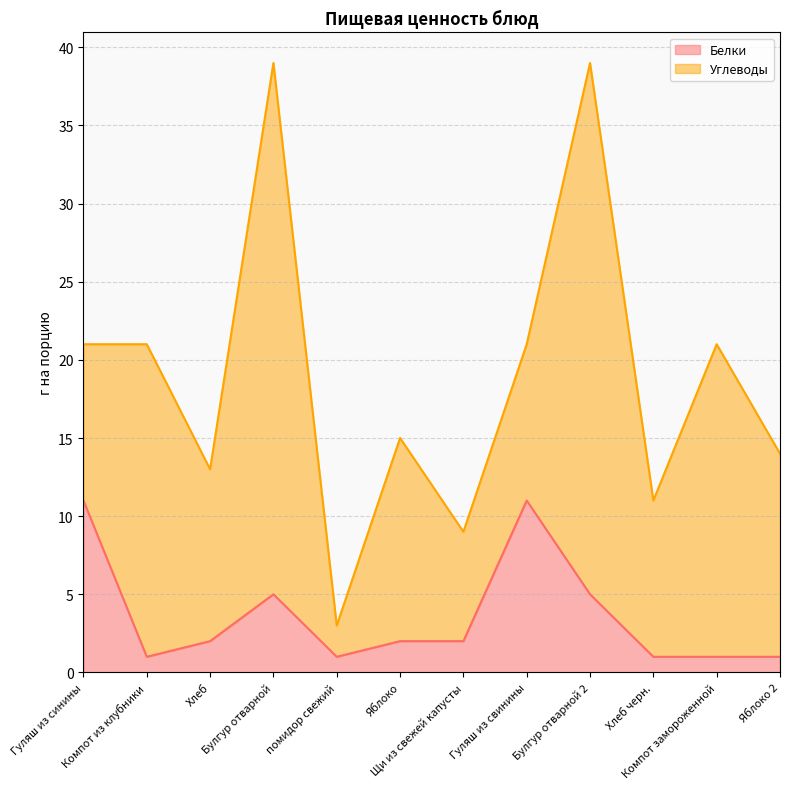

Is it true that the value at Компот из клубники is 1?

True